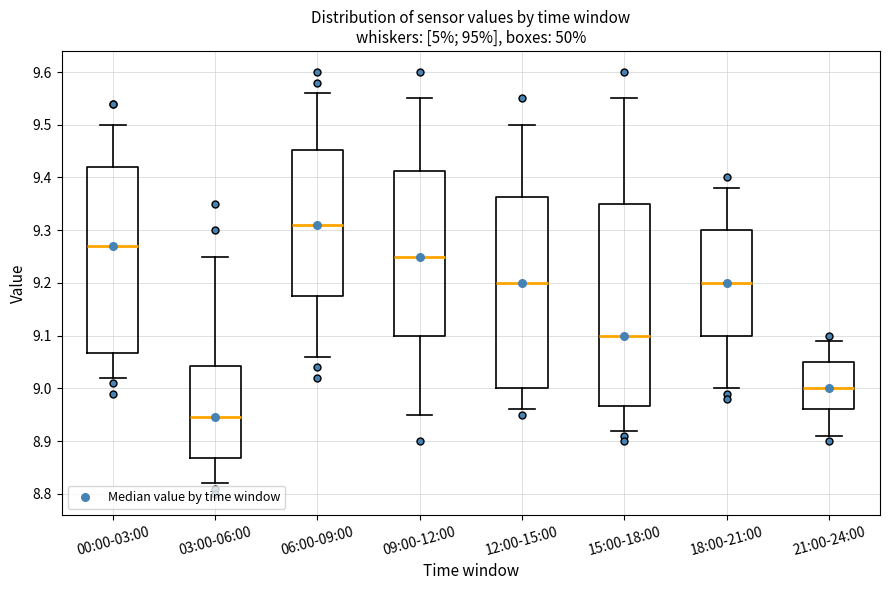

Which box is the tallest, from its lower edge to its upper edge?

15:00-18:00